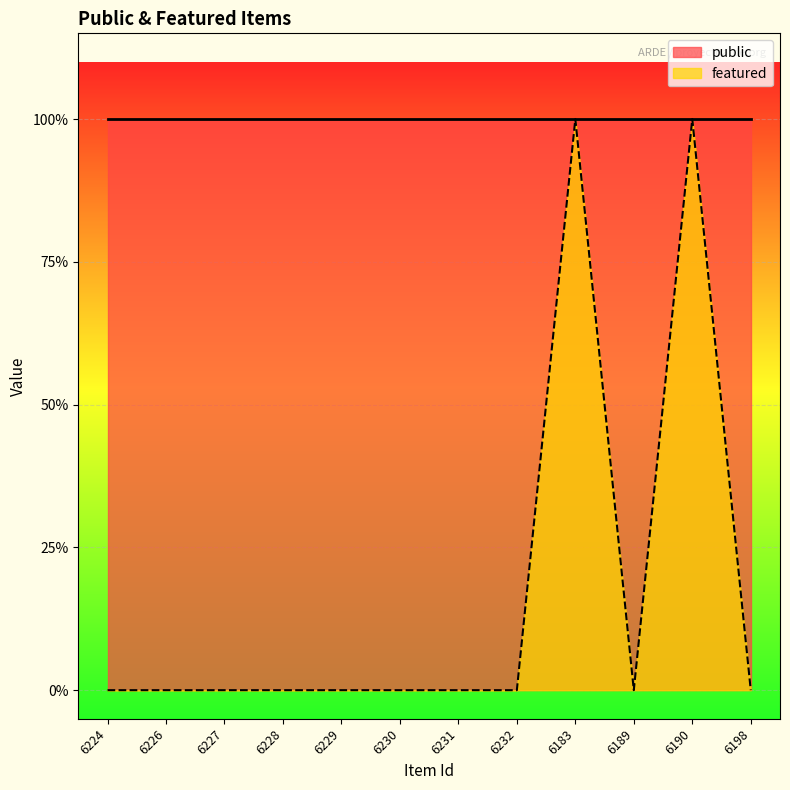

Rank the categories by value from lowest to highest.

6224, 6226, 6227, 6228, 6229, 6230, 6231, 6232, 6189, 6198, 6183, 6190